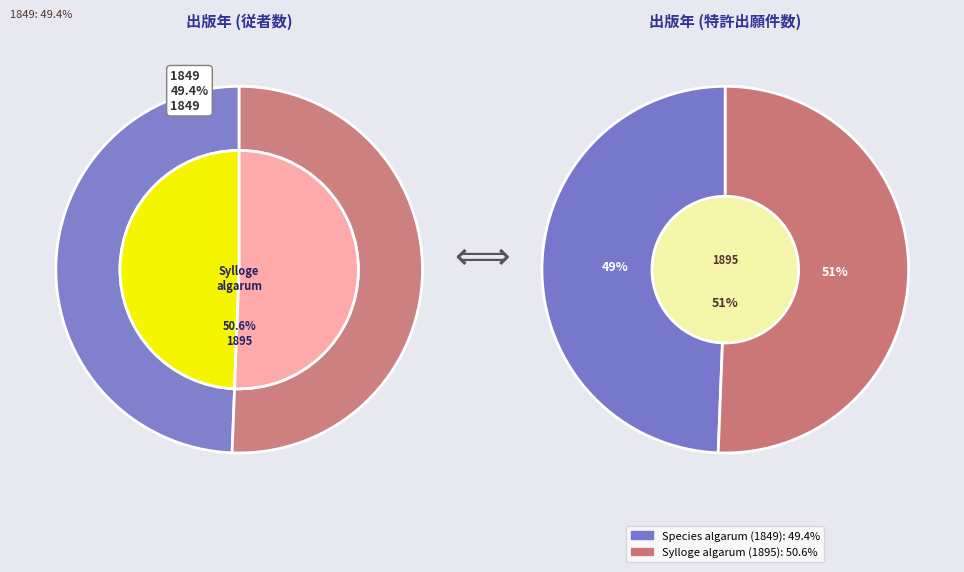

Which category has the smallest portion of the pie?

Species algarum (1849)